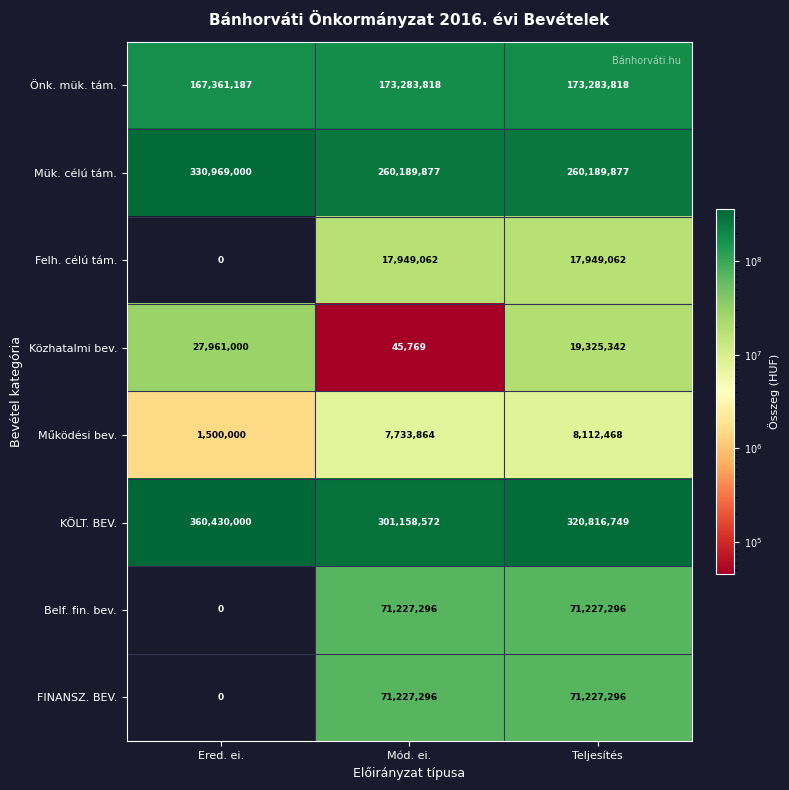

At how many categories does at least one series exceed 205359398?

3